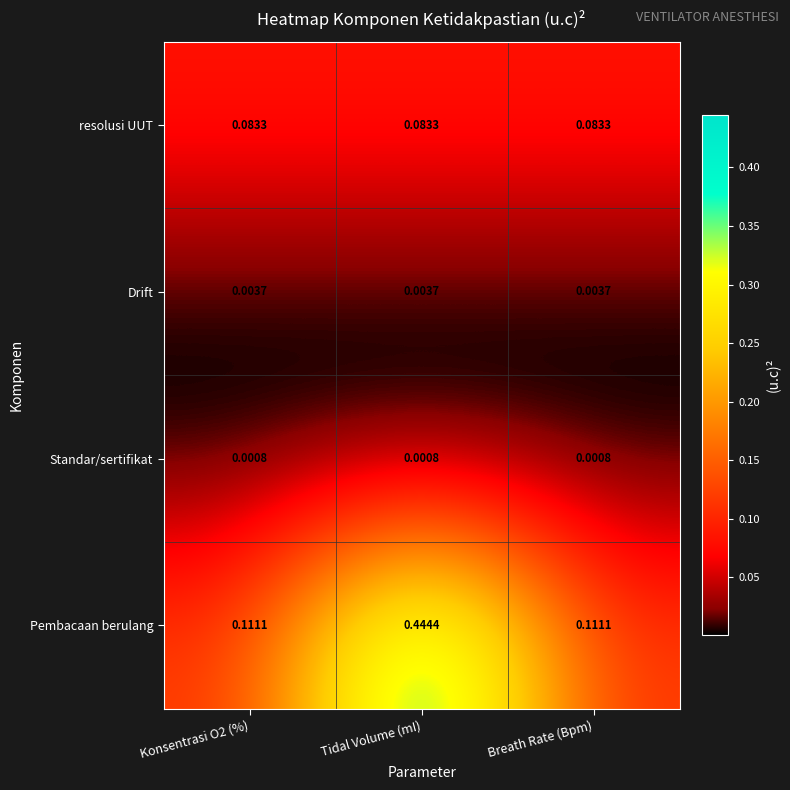

Which series has the largest total across all categories?

Pembacaan berulang